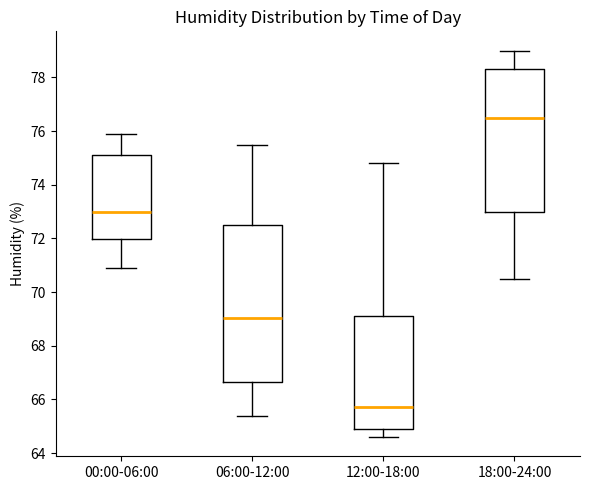

Reading left to right, transcribe this box plot: for each box, give where its median line is, the range the box spans, and where its two whiskers end, as read against the y-axis. The values are not printed on the chart, so give them approximately, as read against the axis.

00:00-06:00: median 73.0, box 72.0 to 75.2, whiskers 71.0 to 76.0
06:00-12:00: median 69.0, box 66.6 to 72.6, whiskers 65.4 to 75.6
12:00-18:00: median 65.8, box 65.0 to 69.2, whiskers 64.6 to 74.8
18:00-24:00: median 76.6, box 73.0 to 78.4, whiskers 70.6 to 79.0